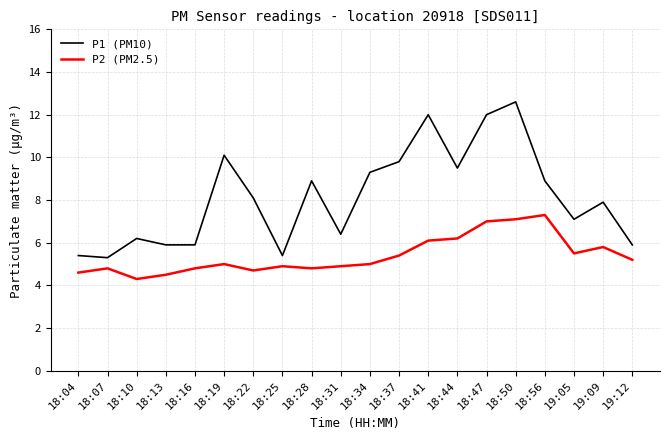

List the series in order of their overall mean, lowest first.

P2 (PM2.5), P1 (PM10)